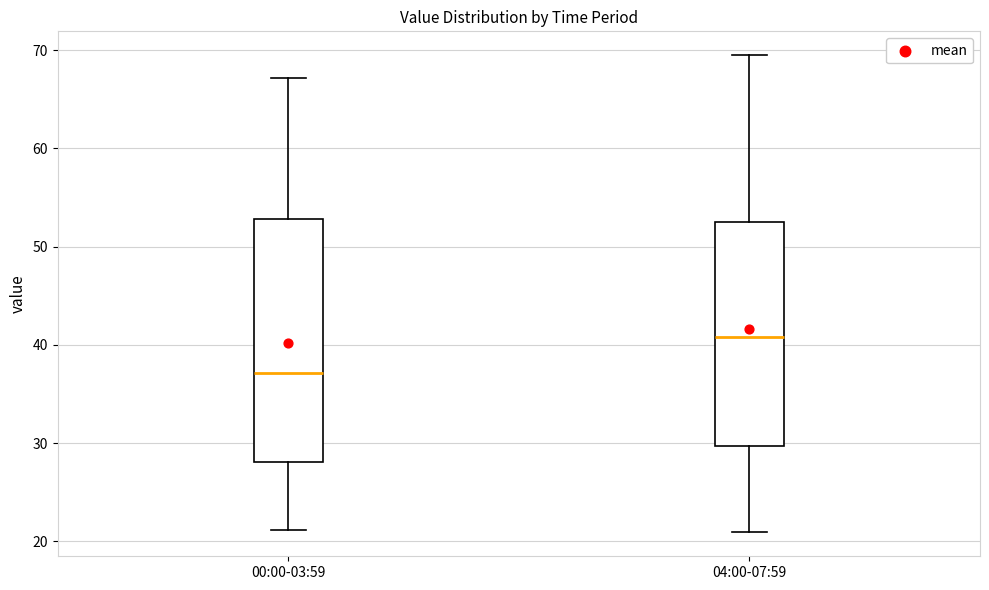

Where does the lower whisker of the box for 04:00-07:59 end on the y-axis? The values are not printed on the chart, so give them approximately, as read against the axis.

21